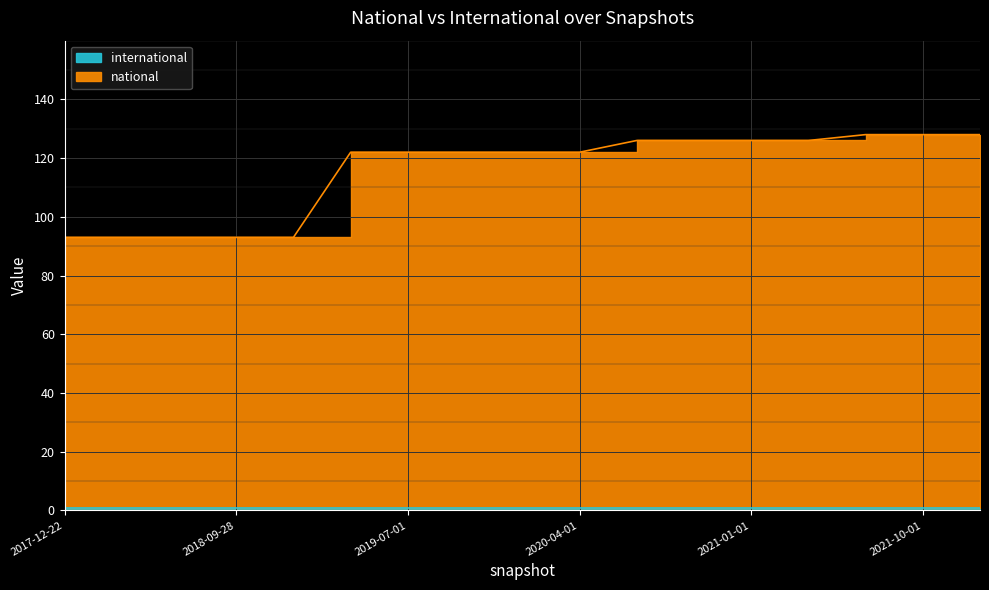

Rank the categories by value from lowest to highest.

2017-12-22, 2018-04-09, 2018-07-11, 2018-09-28, 2019-01-01, 2019-04-06, 2019-07-01, 2019-10-09, 2020-01-01, 2020-04-01, 2020-07-01, 2020-10-01, 2021-01-01, 2021-04-01, 2021-07-01, 2021-10-01, 2022-01-01